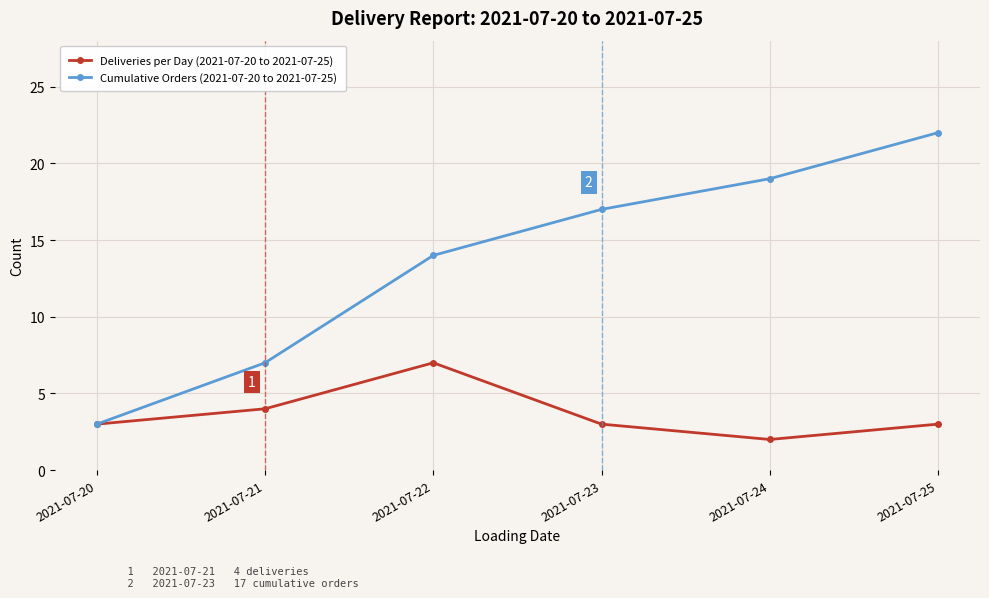

Does the chart have visible grid lines?

Yes